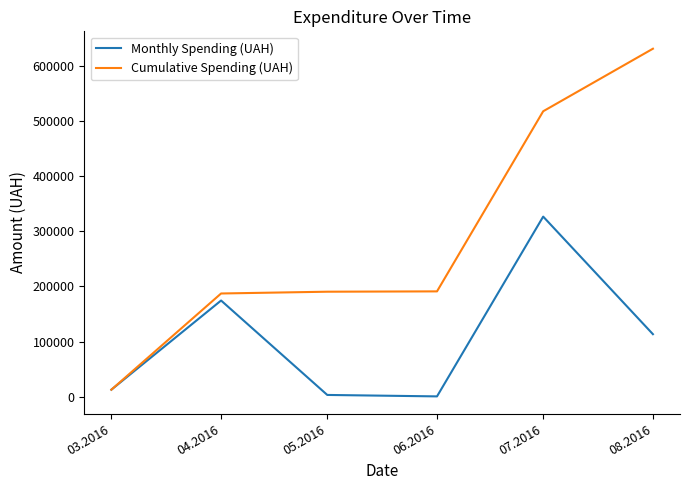

The value of Cumulative Spending (UAH) at 06.2016 is 294547.3. True or false?

False